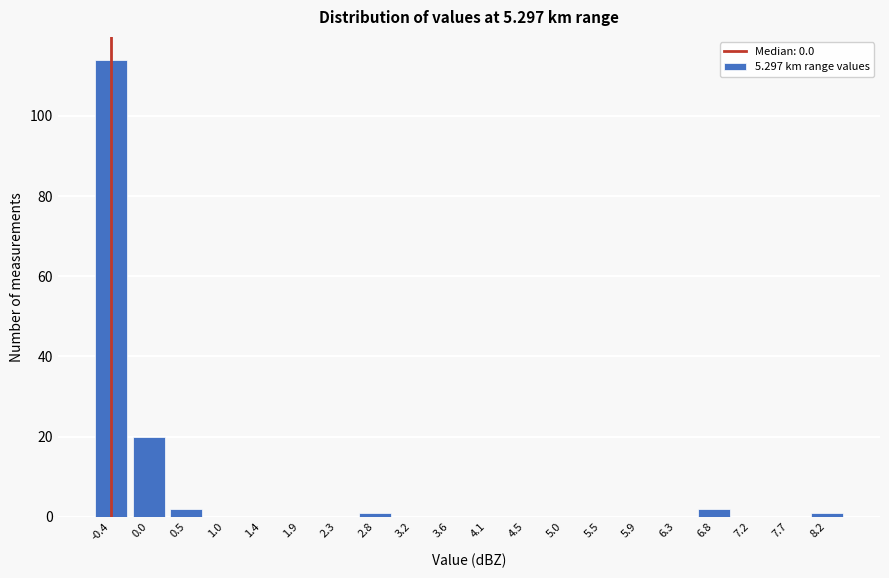

Reading left to right, what are all the values shown in this chart?

-0.4=114	0.0=20	0.5=2	1.0=0	1.4=0	1.9=0	2.3=0	2.8=1	3.2=0	3.6=0	4.1=0	4.5=0	5.0=0	5.5=0	5.9=0	6.3=0	6.8=2	7.2=0	7.7=0	8.2=1